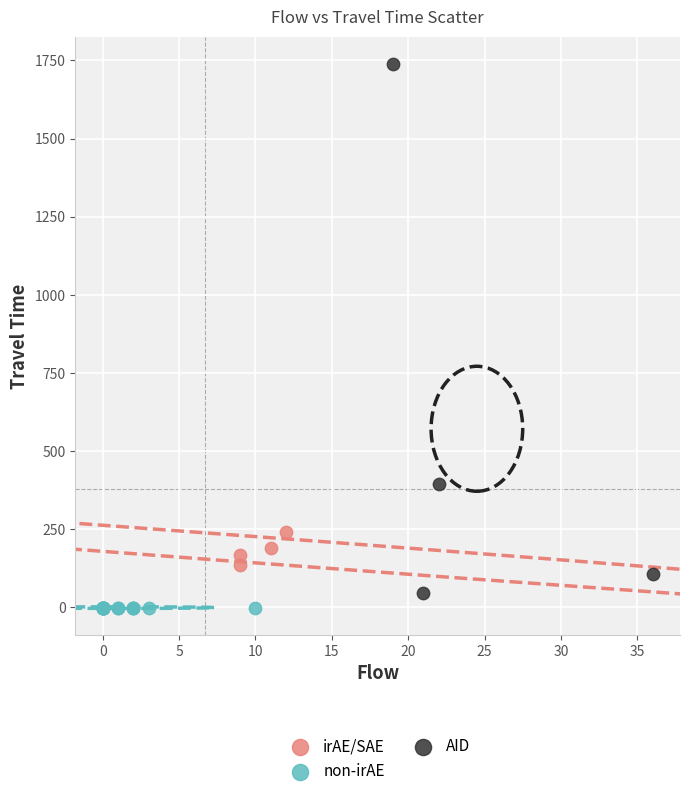

Which series contains the highest Y value?

AID